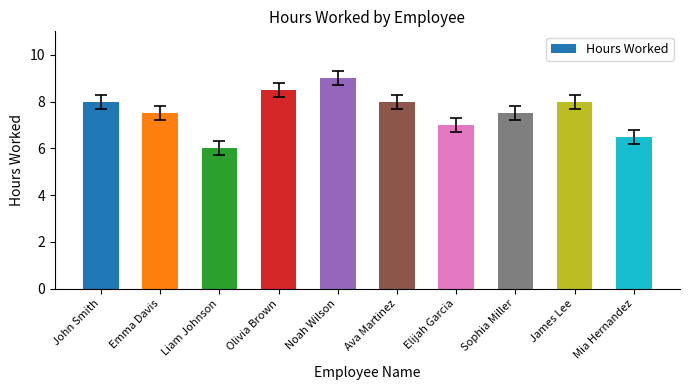

What position from the left is Olivia Brown?

4